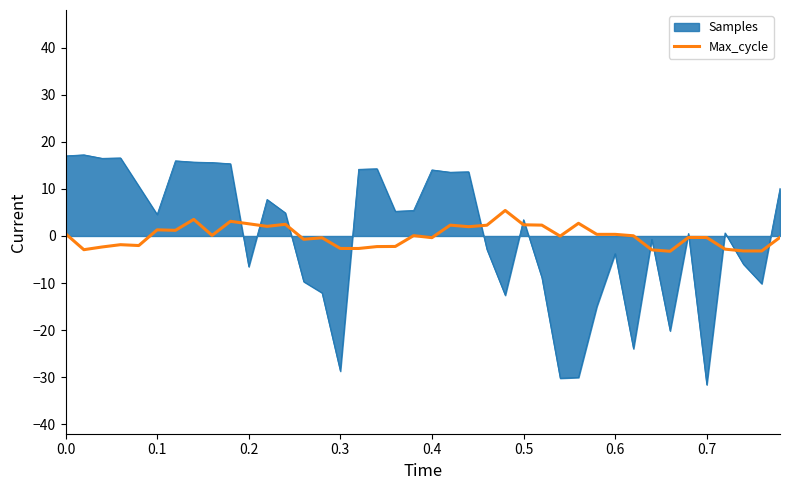

What is the minimum value shown in the chart?

-31.6